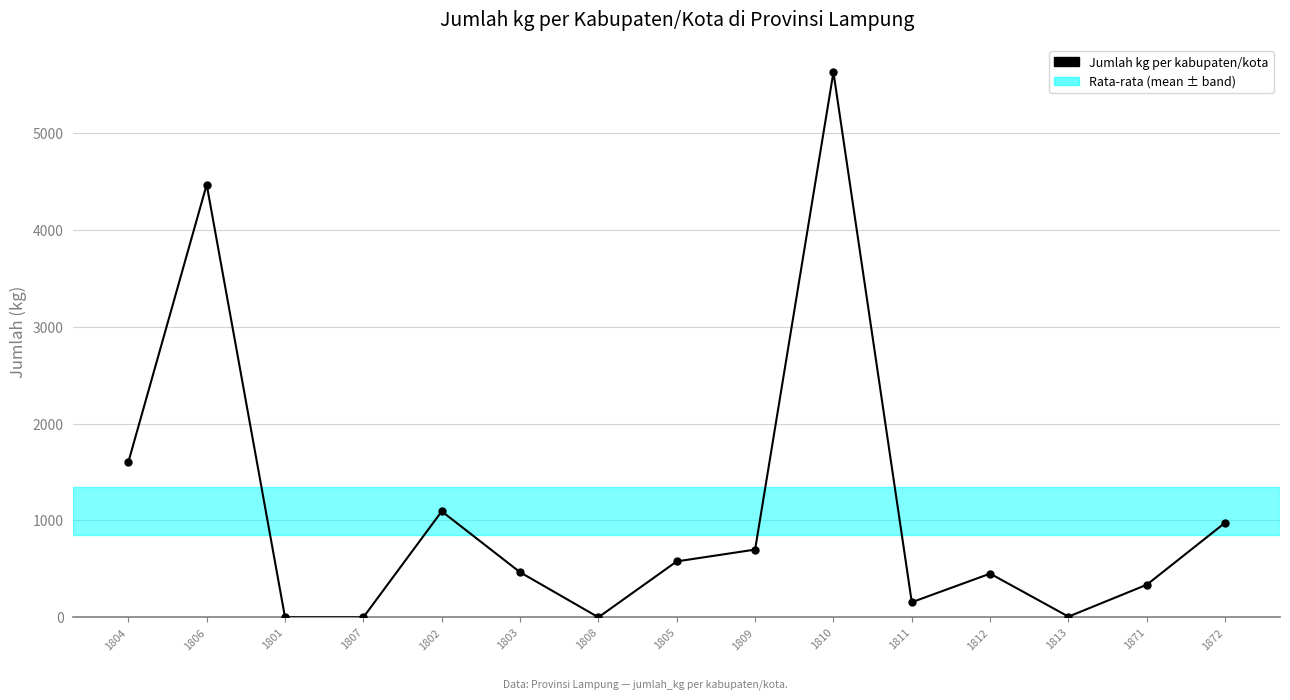

Is it true that the value at 1807 is 0.0?

True